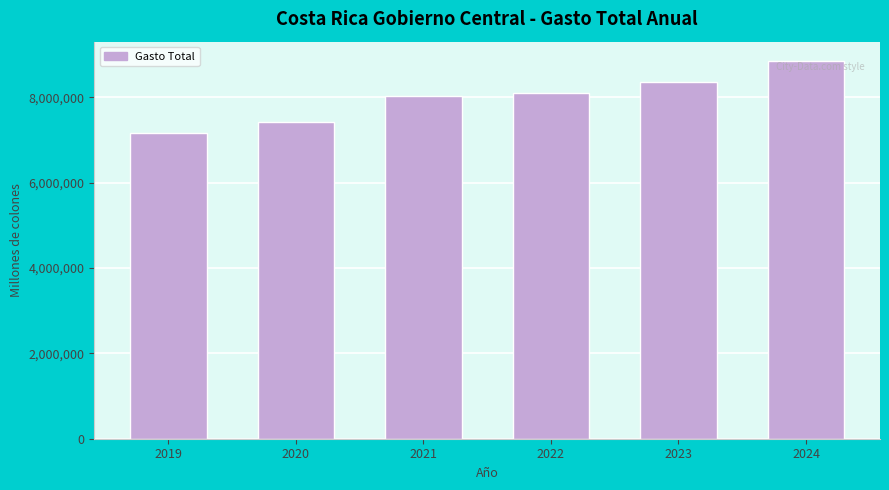

What is the value of the 6th bar from the left?

8861213.3